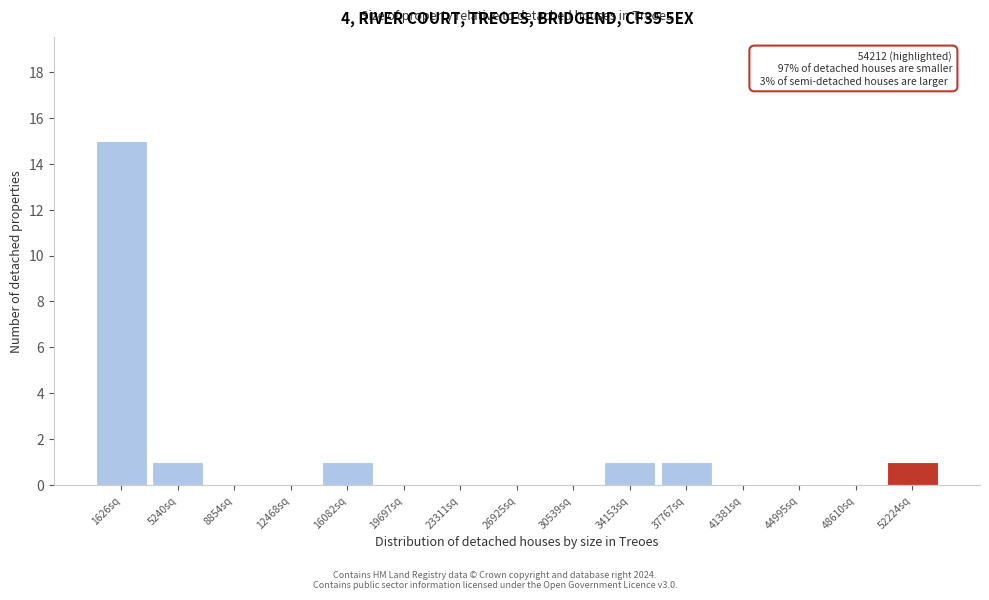

Over which range of the x-axis is the bar tallest?

0 to 3500